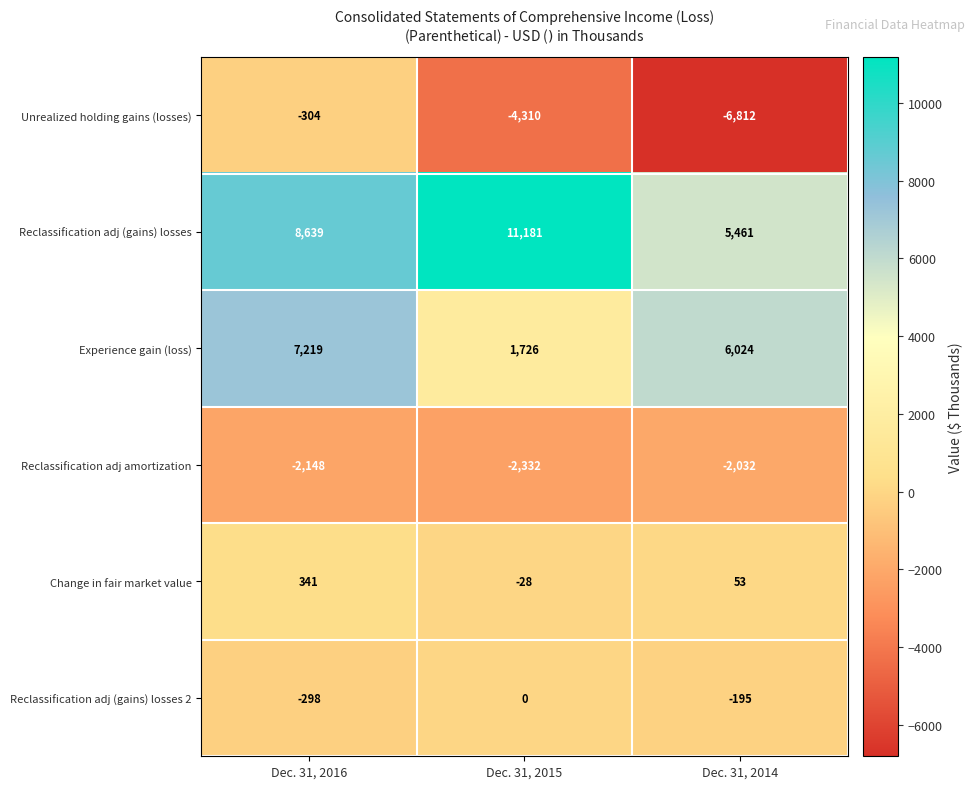

What is the total value across all series at Dec. 31, 2016?

13449